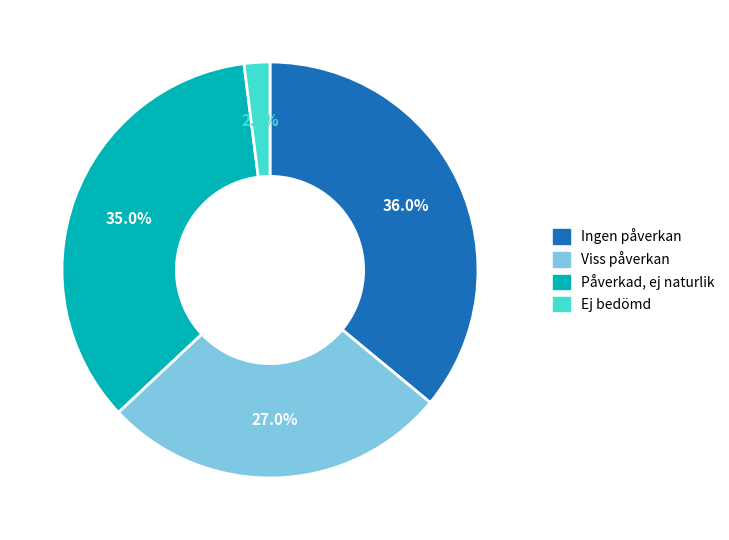

How many slices are in this pie chart?

4